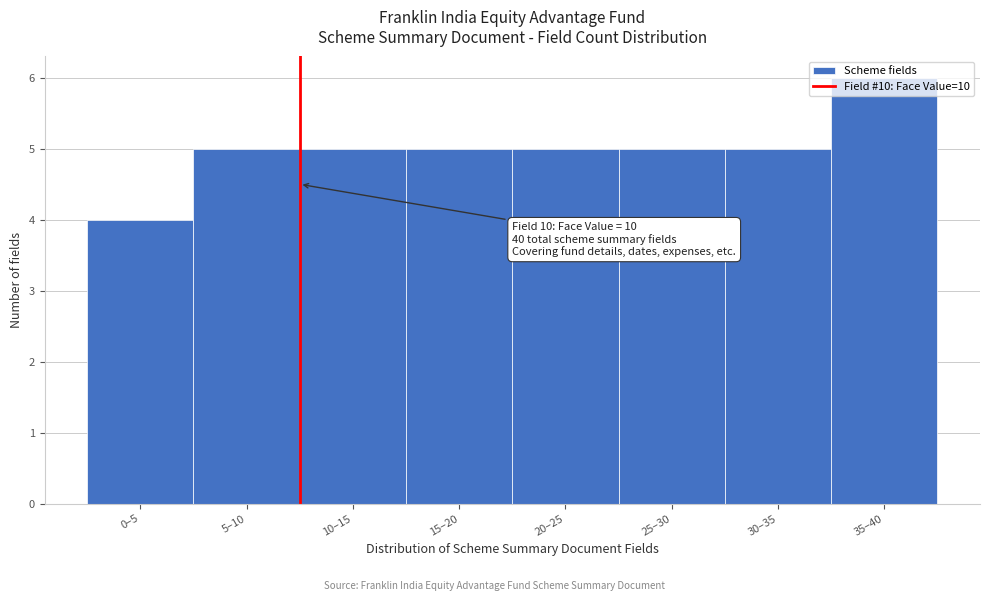

At which category does the chart reach its minimum across all series?

0–5